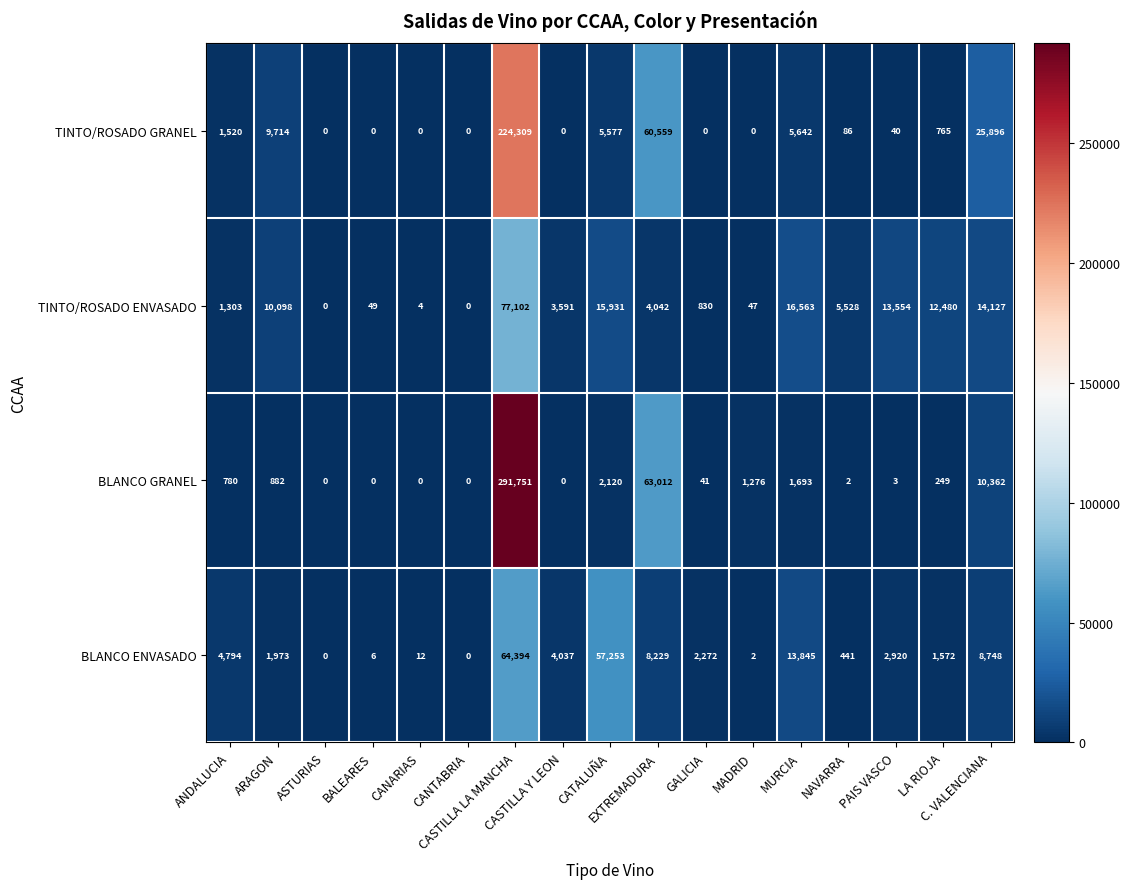

Which series has the largest total across all categories?

BLANCO GRANEL